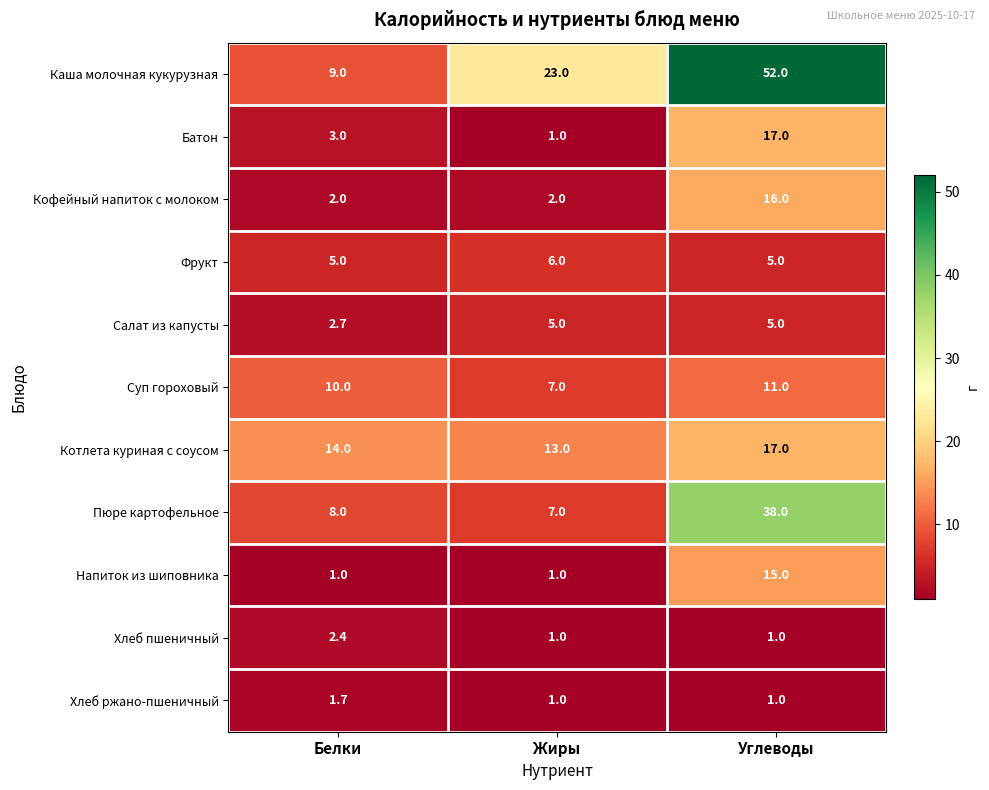

What is the difference between the highest and lowest values at Углеводы?

51.0